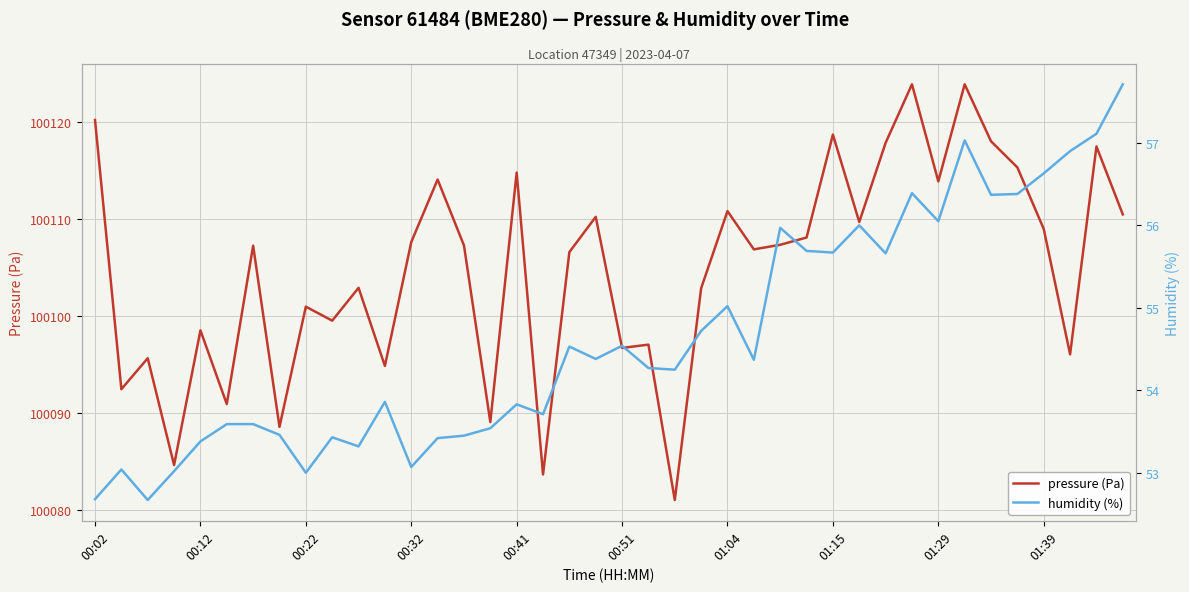

What is the average value of the pressure (Pa) series?

100104.8